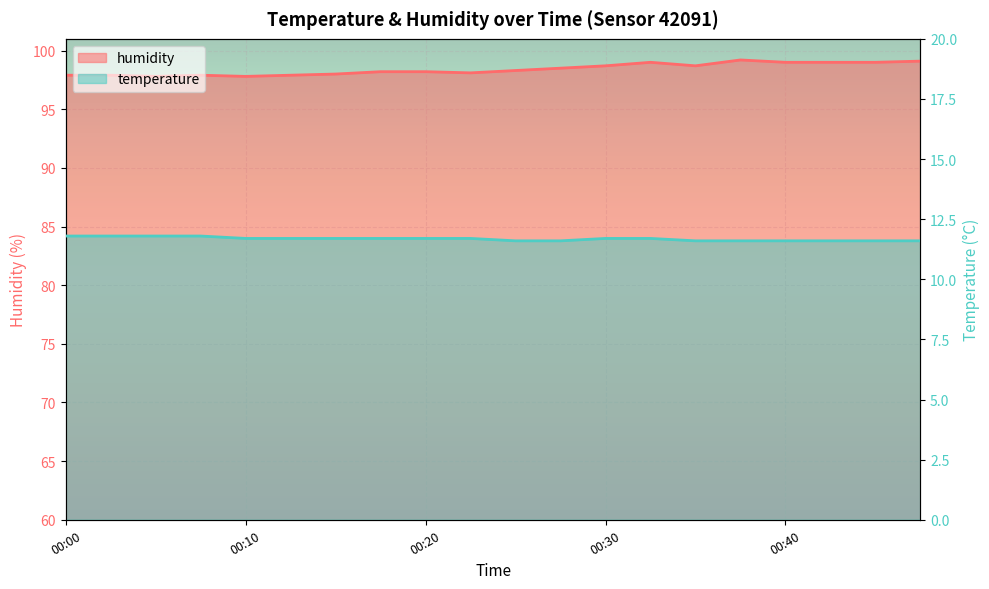

How many lines are shown in the chart?

2